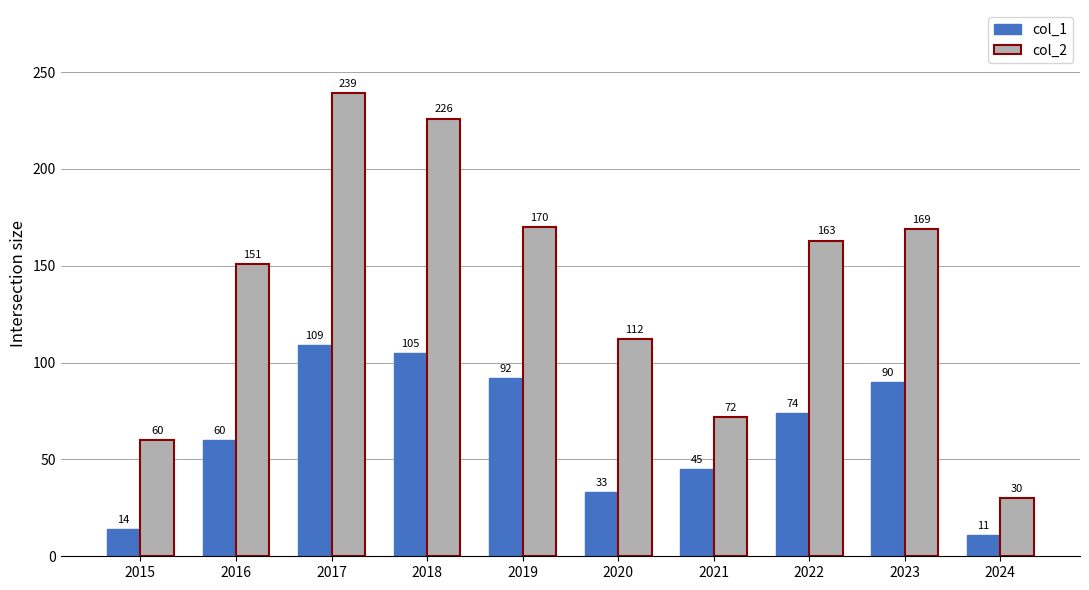

Which series has the largest range (max minus min)?

col_2